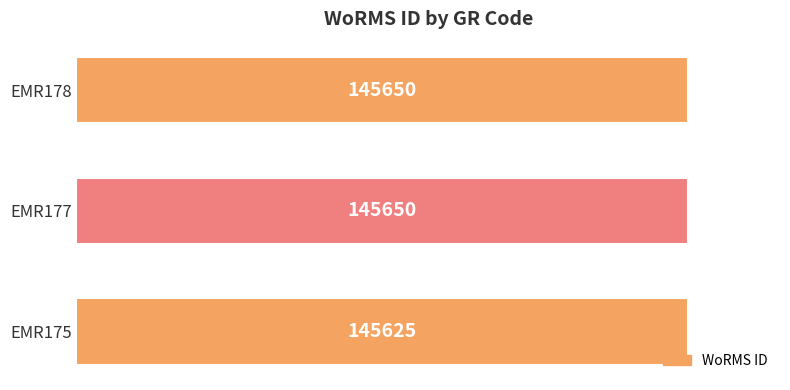

What is the ratio of the value at EMR177 to the value at EMR178?

1.0